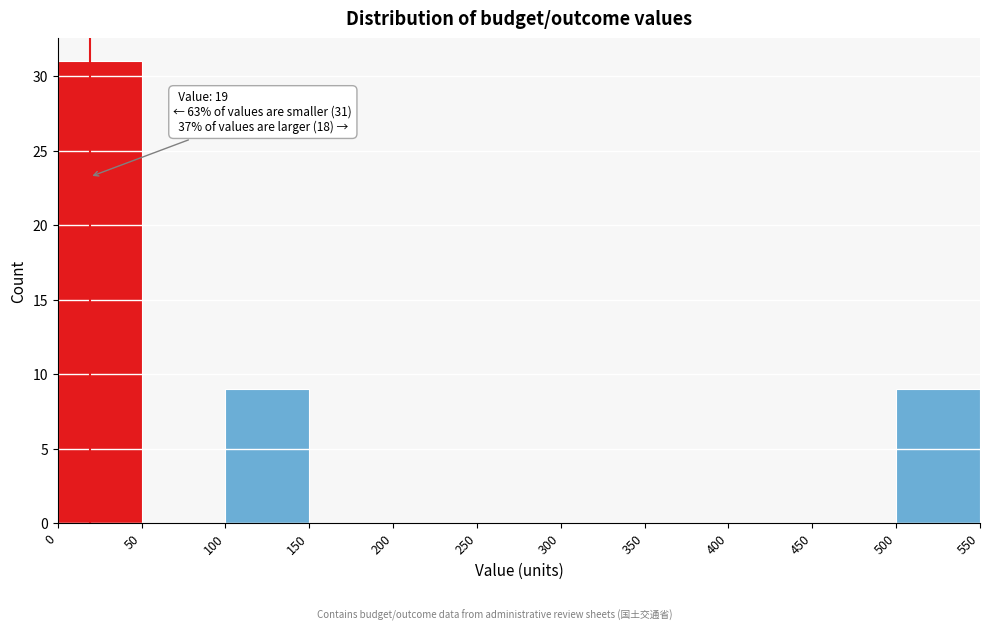

Which range on the x-axis has the tallest bar?

0 to 50